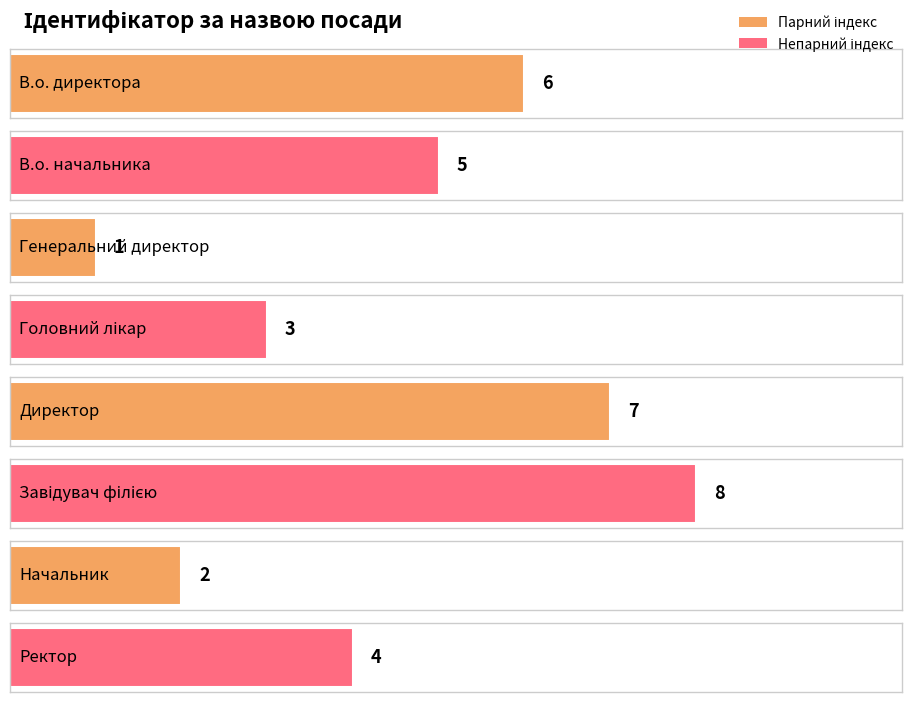

The value at Начальник is 2. True or false?

True